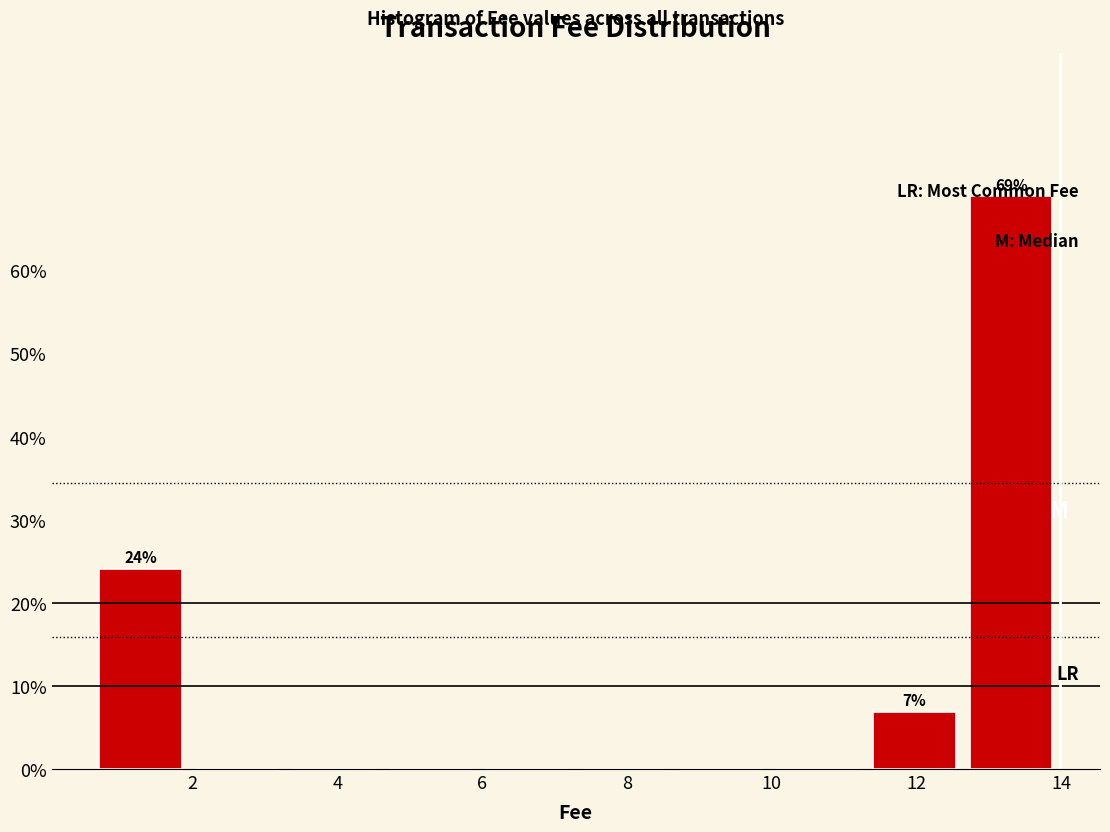

Over which range of the x-axis is the bar tallest?

12.6 to 14.0